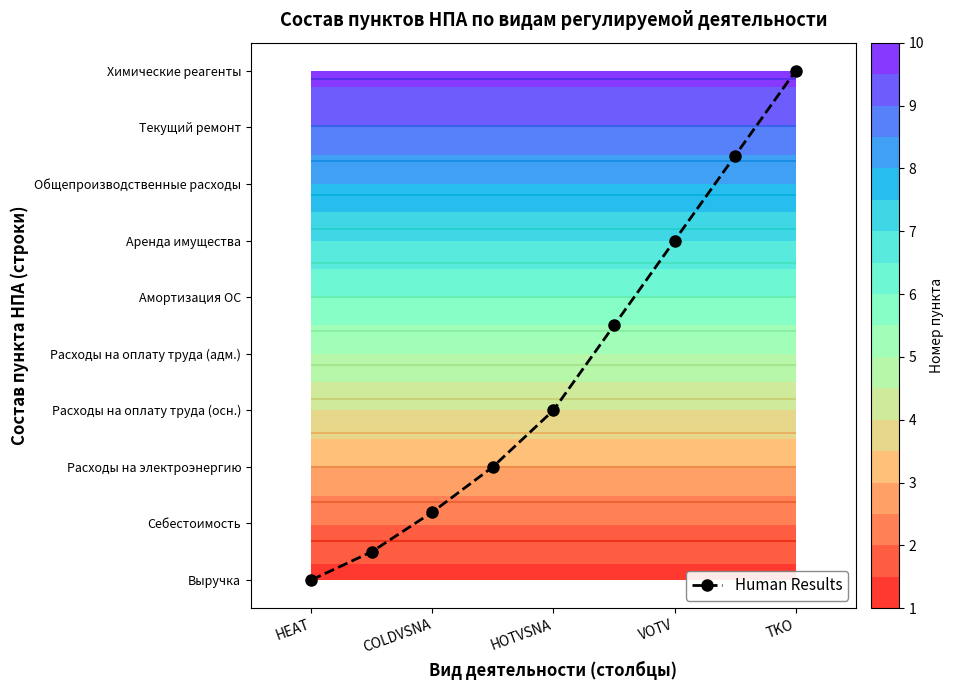

What is the difference between the second highest and second lowest values?

7.0